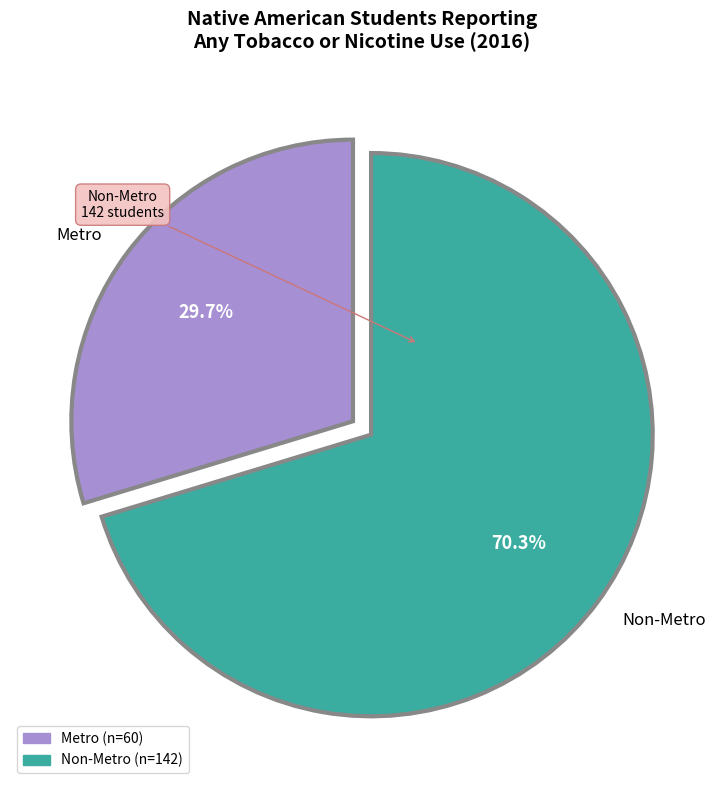

Which category accounts for the majority?

Non-Metro